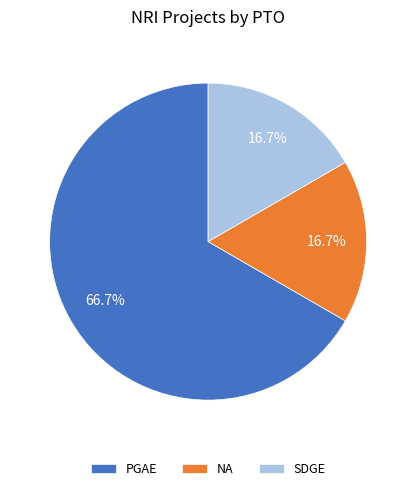

Between SDGE and PGAE, which is larger?

PGAE